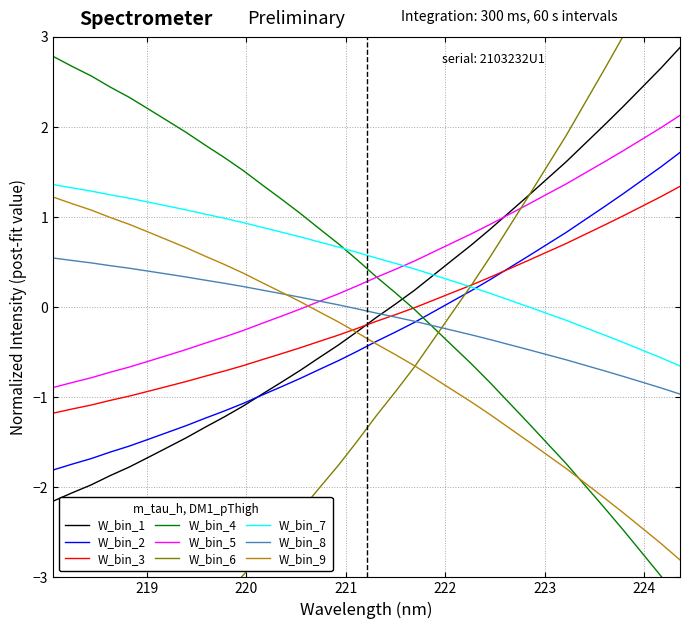

How many values are below zero?

15